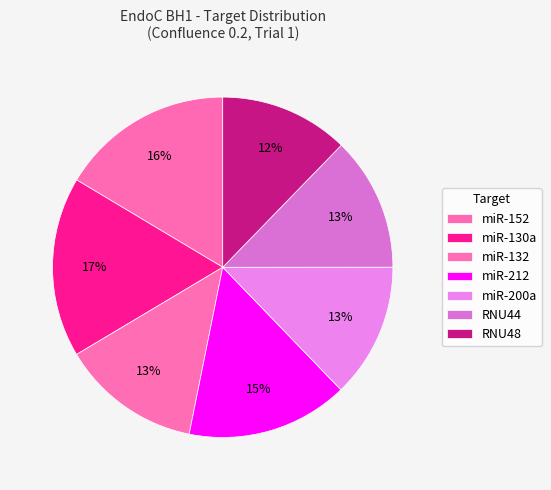

Count the number of slices in the pie.

7